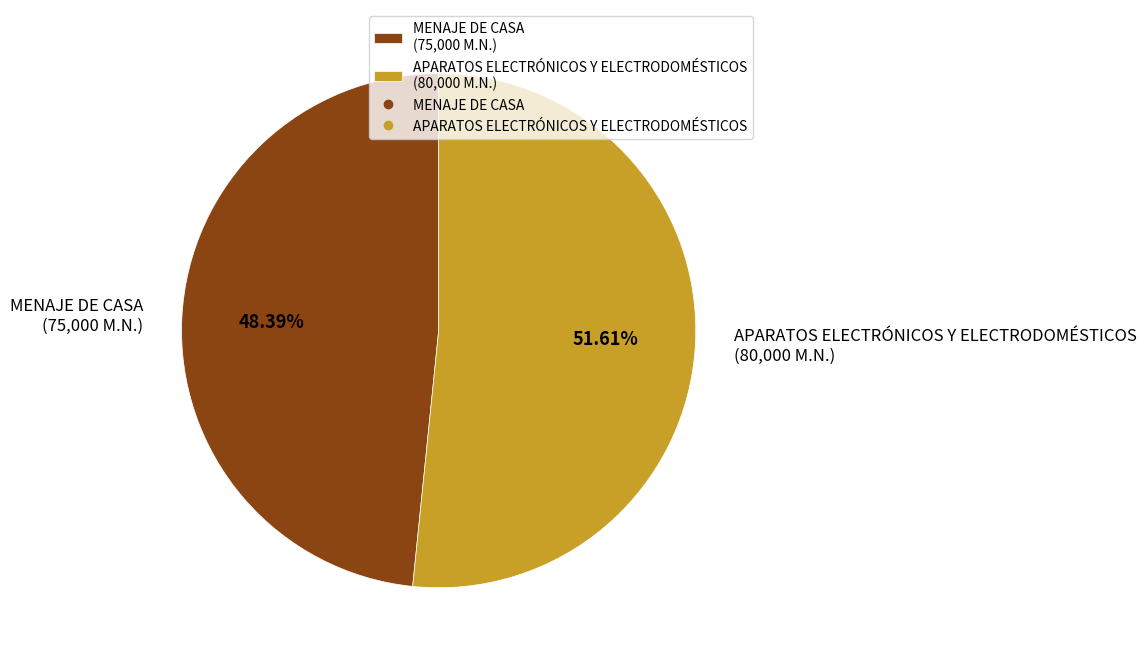

Which slice represents more than half of the pie?

APARATOS ELECTRÓNICOS Y ELECTRODOMÉSTICOS